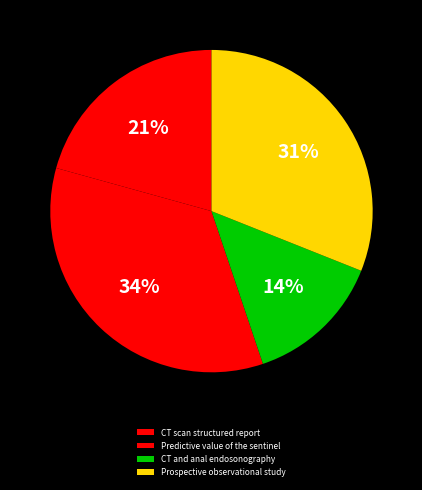

To the nearest percent, what is the combined percentage of CT scan structured report and Predictive value of the sentinel?

55%